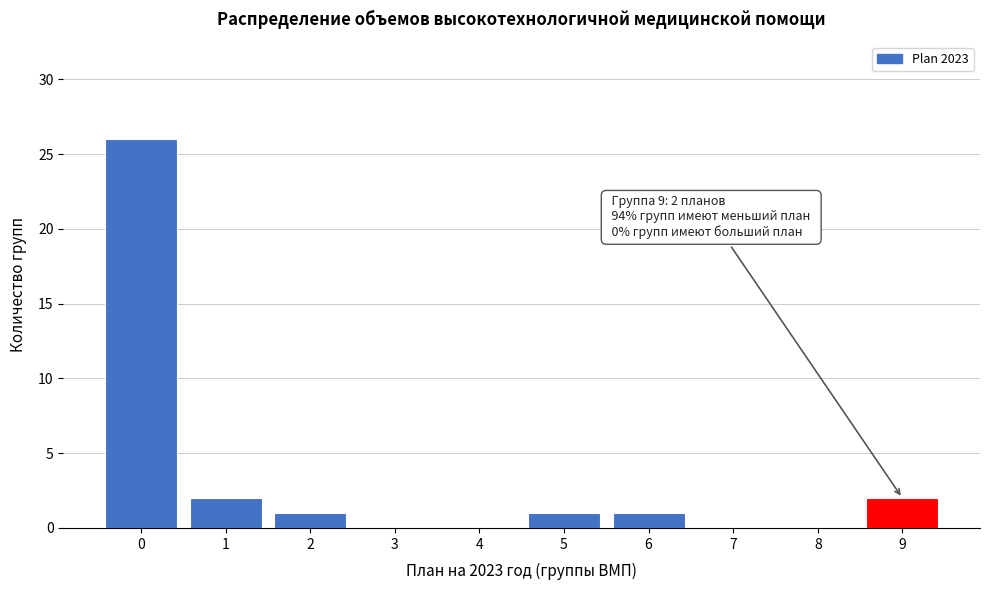

Reading left to right, list all the values displayed in this chart.

0=26	1=2	2=1	3=0	4=0	5=1	6=1	7=0	8=0	9=2